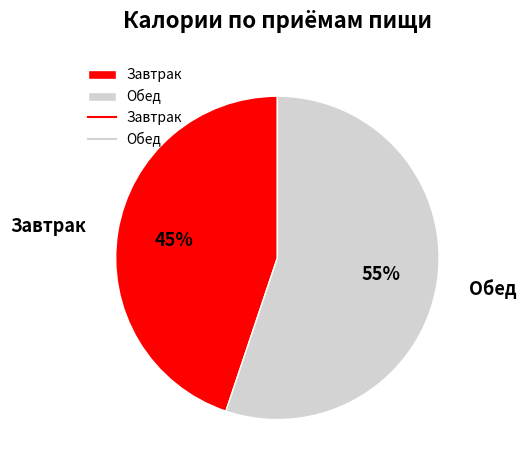

Which slice is the smallest?

Завтрак